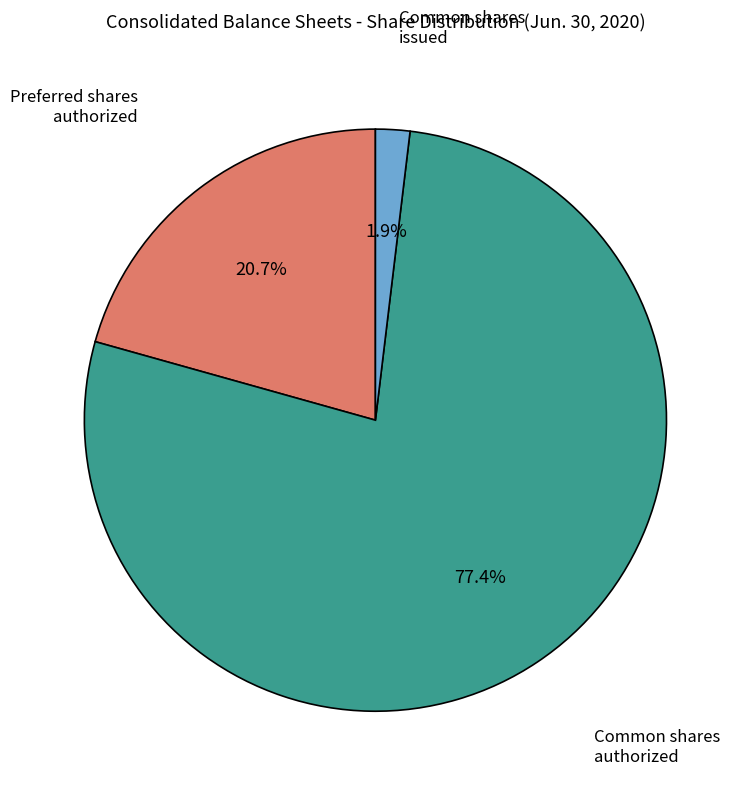

Is there a majority slice in this chart?

Yes